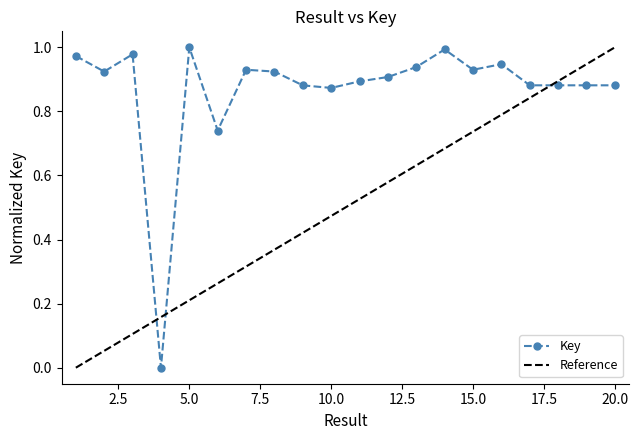

What is the change in value from 6 to 9?

+0.1